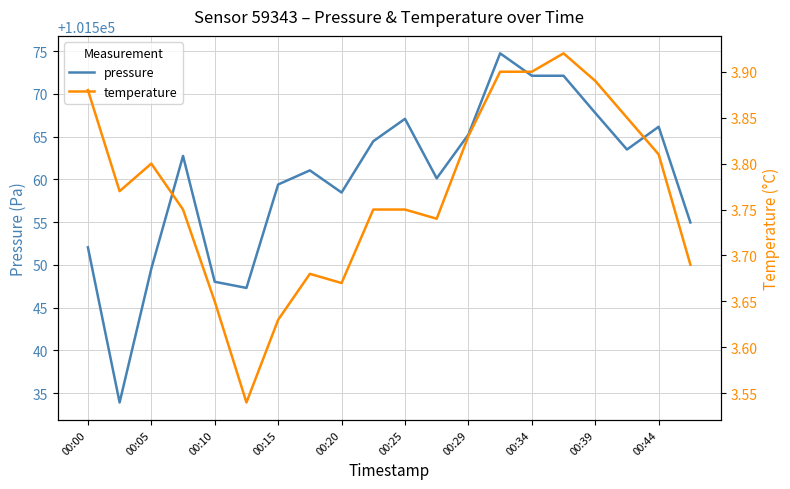

Is it true that pressure equals 145976.7 at 00:39?

False